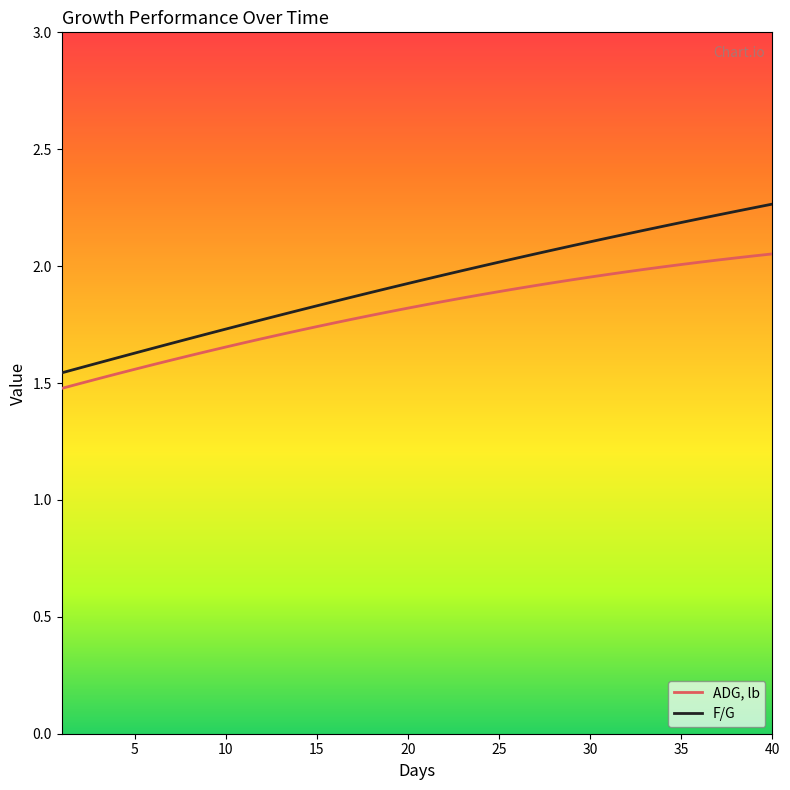

At how many categories does at least one series exceed 1?

40